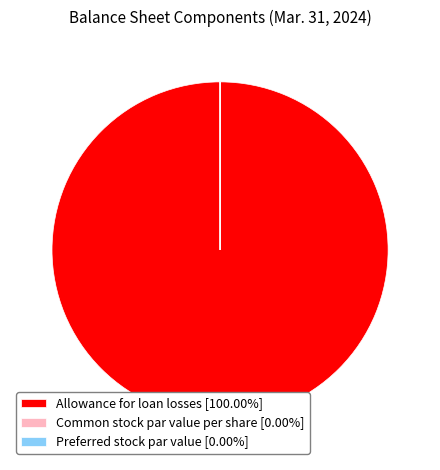

Is there a majority slice in this chart?

Yes